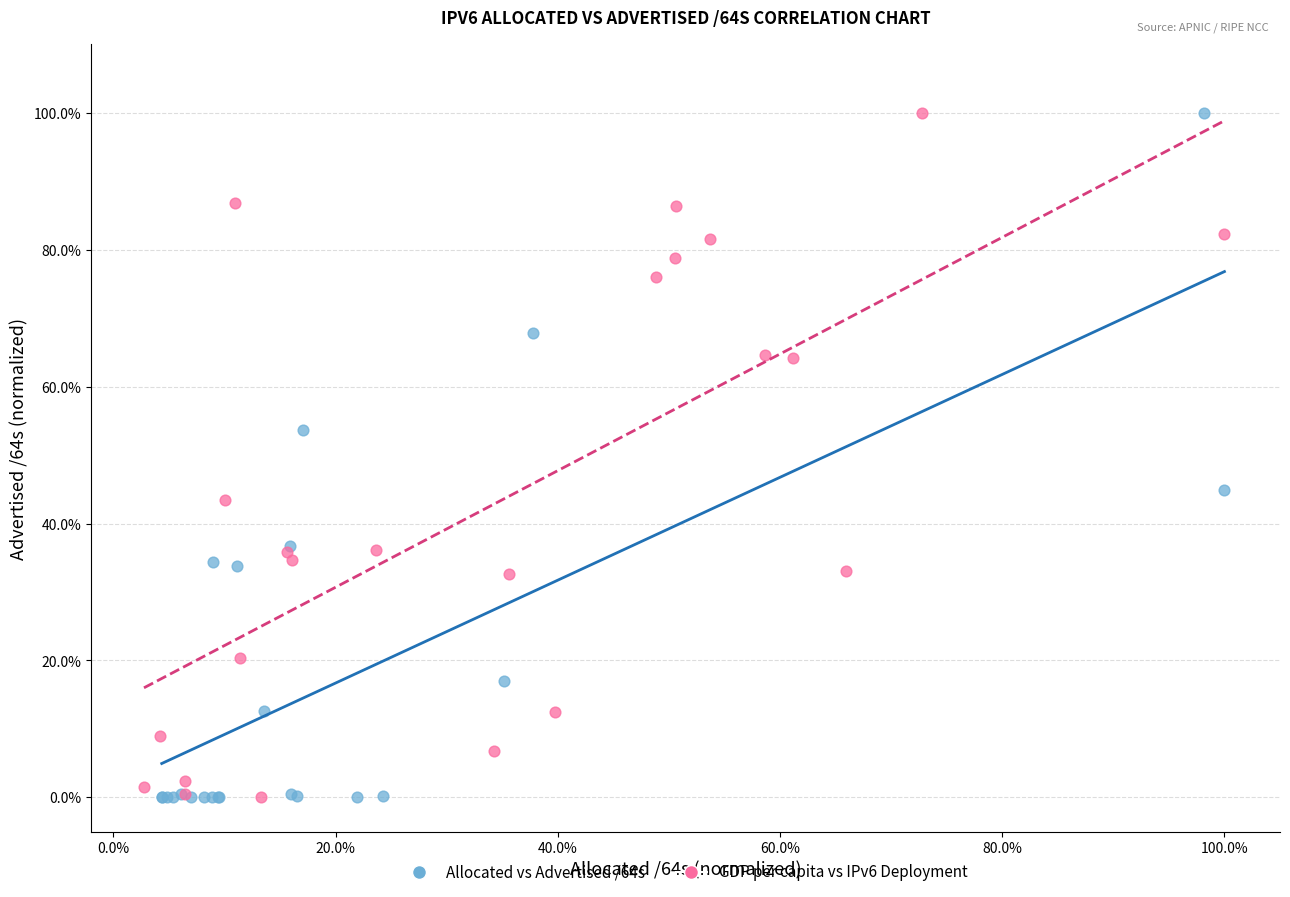

What are all the series names shown in the legend?

Allocated vs Advertised /64s, GDP per capita vs IPv6 Deployment